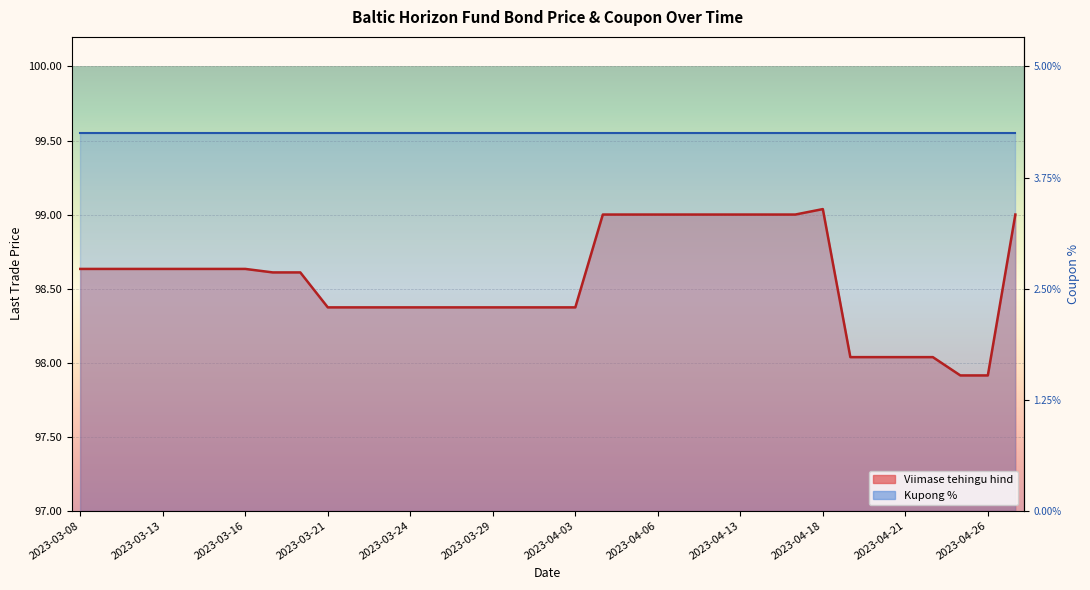

What value does the data have at 2023-03-21?

98.4